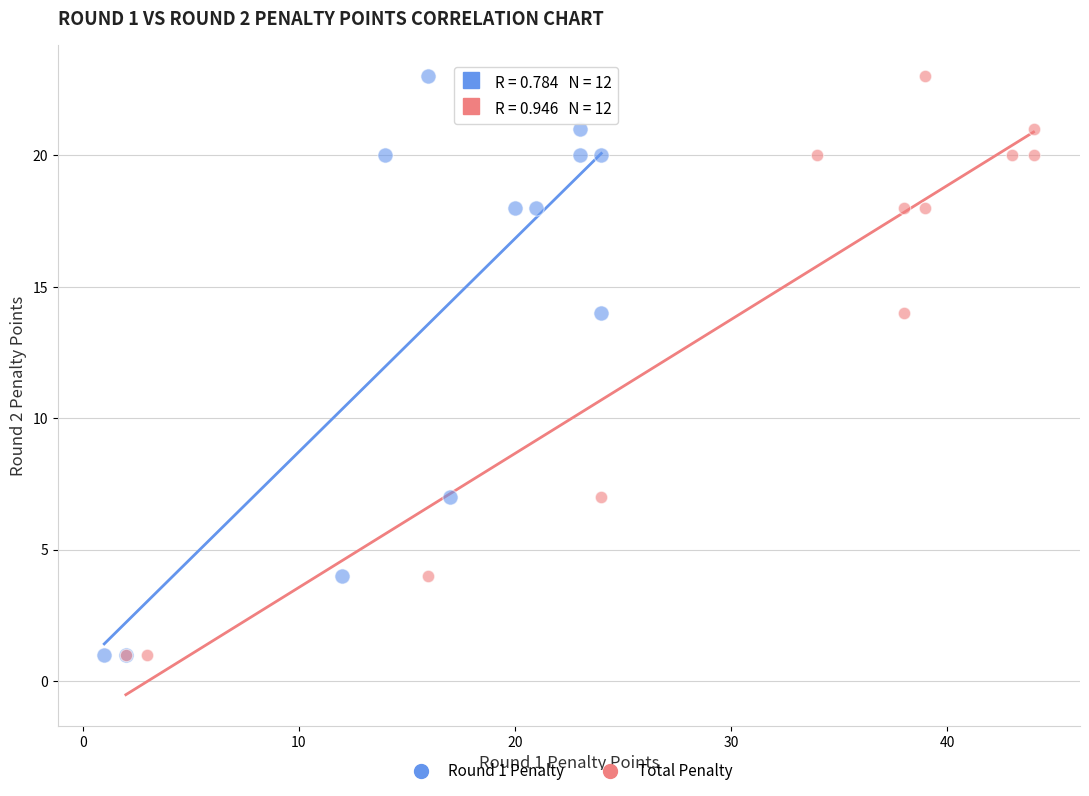

What are all the series names shown in the legend?

Round 1 Penalty, Total Penalty